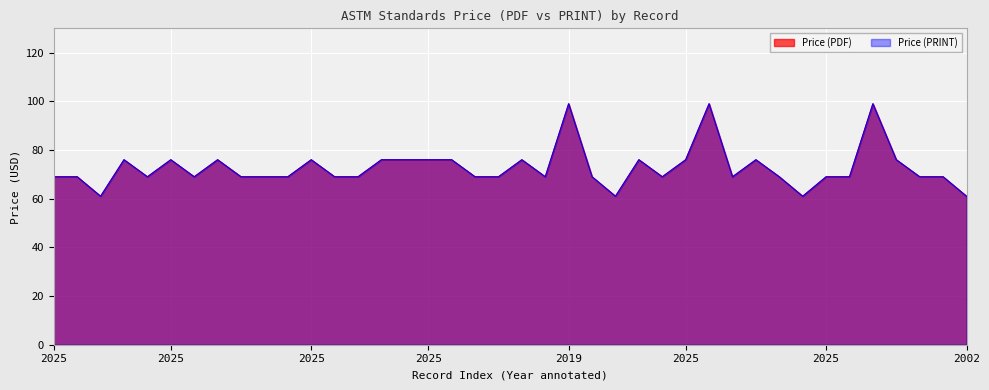

Which series has the largest total across all categories?

Price (PDF)